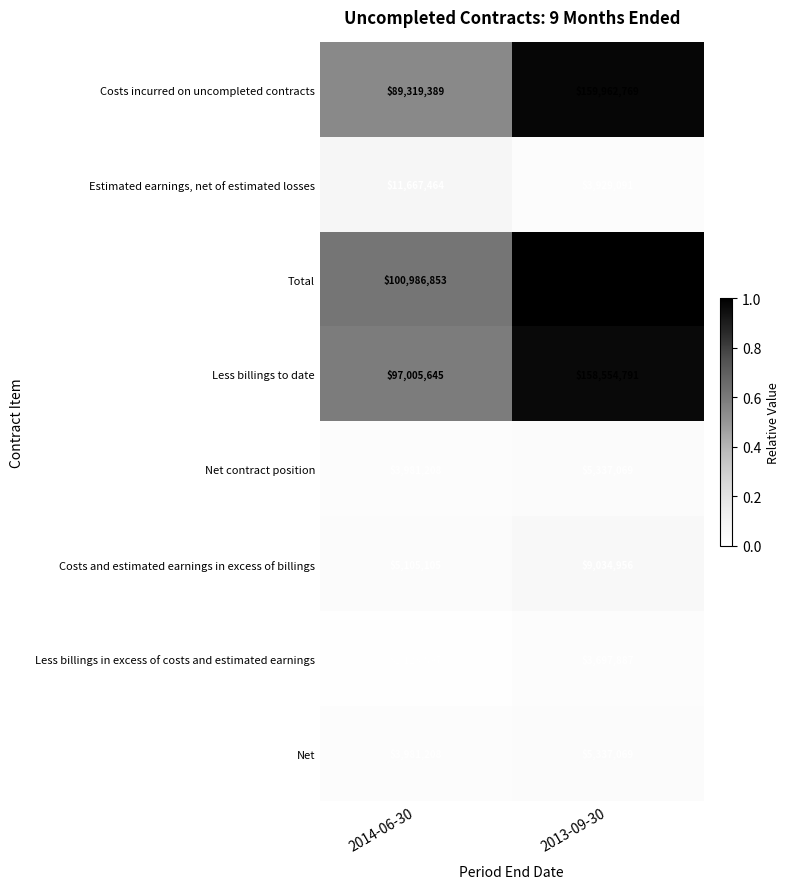

Read the Total value at 2013-09-30, to the nearest 100.

163891900